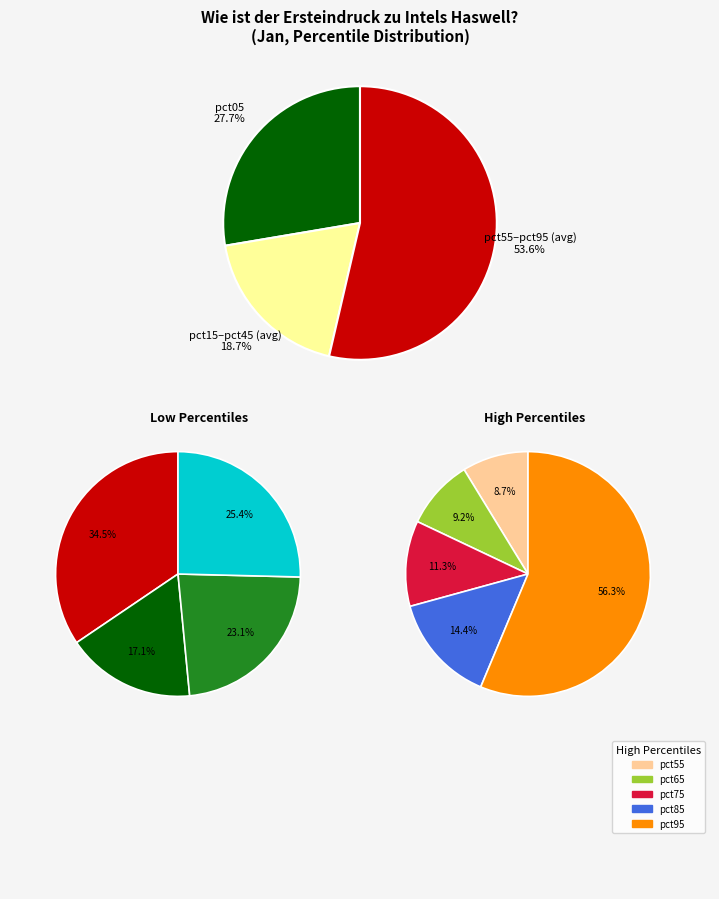

To the nearest percent, what percentage of the pie is pct25?

5%